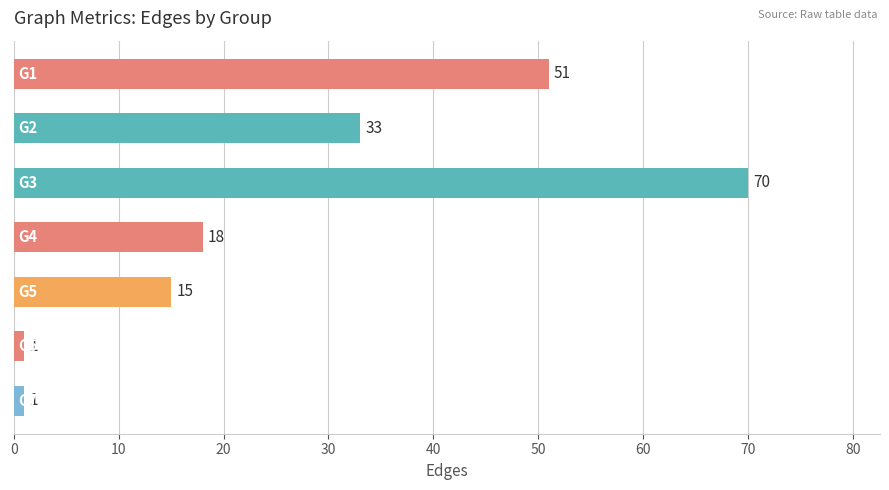

What is the greatest value displayed?

70